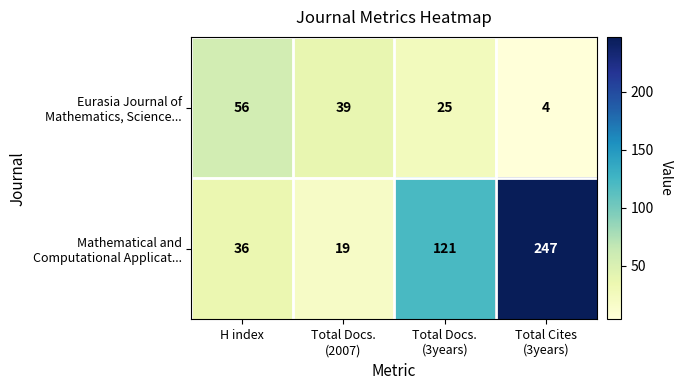

What is the greatest value displayed?

247